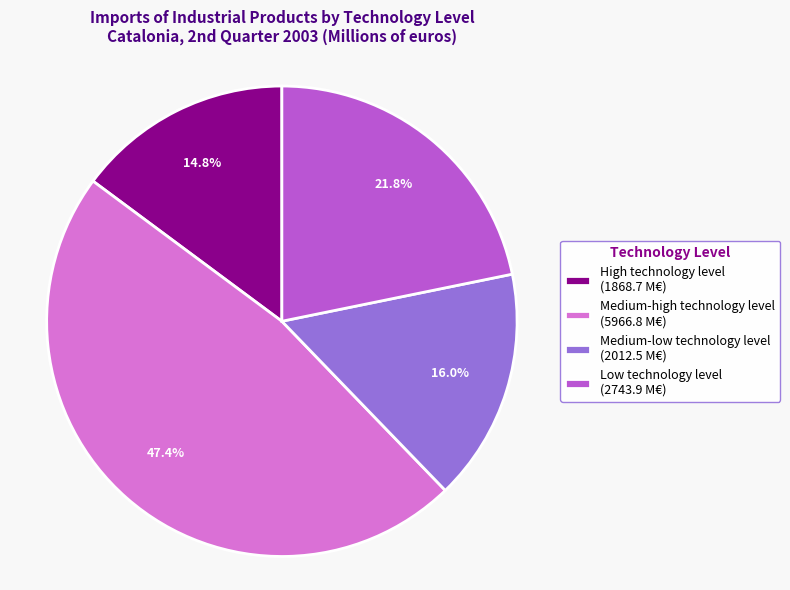

Rank the categories by value from highest to lowest.

Medium-high technology level, Low technology level, Medium-low technology level, High technology level